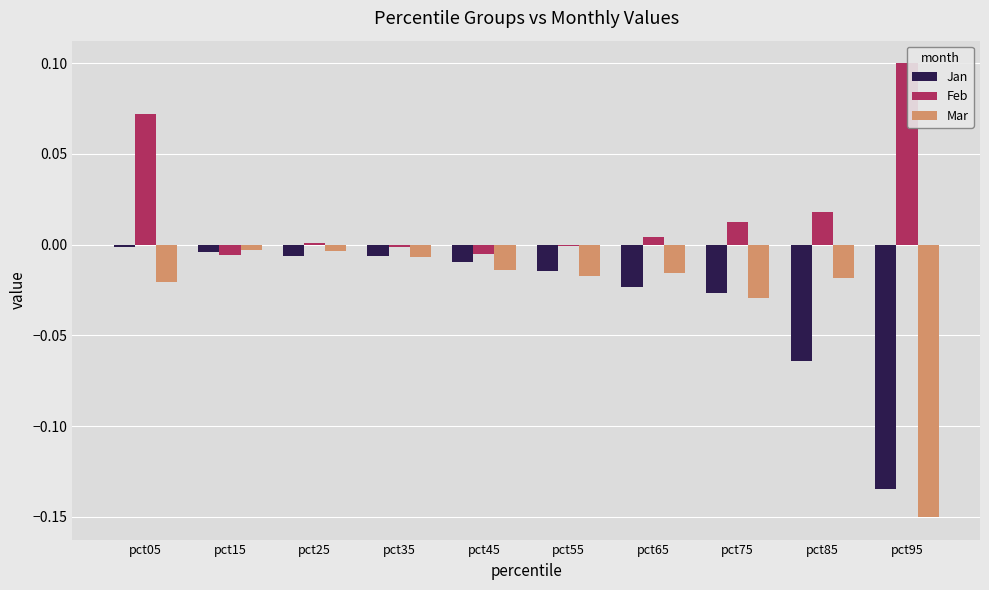

Is the value of Feb at pct55 greater than the value of Mar at pct05?

Yes